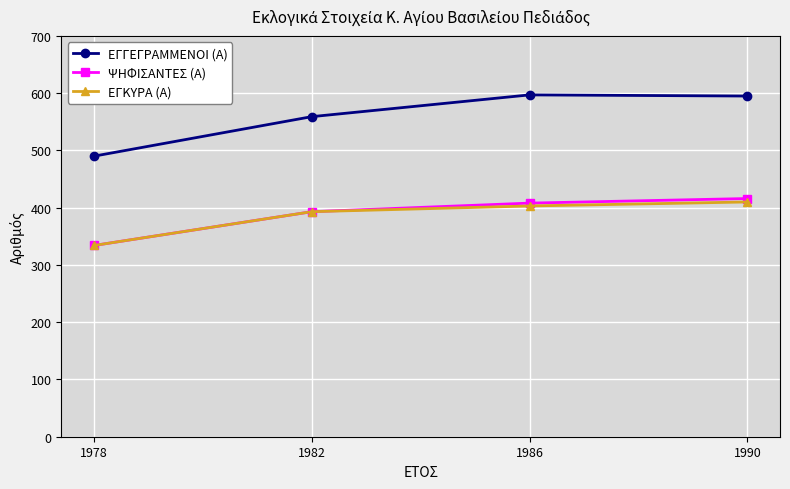

How many values in the ΨΗΦΙΣΑΝΤΕΣ (Α) series are below 408?

2